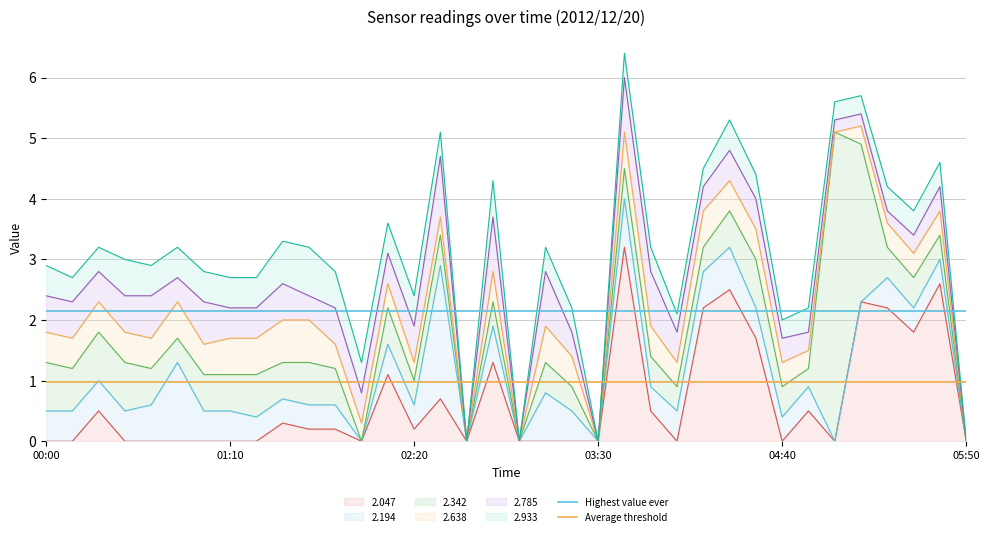

Is it true that Average threshold equals 0.4 at 00:00?

False